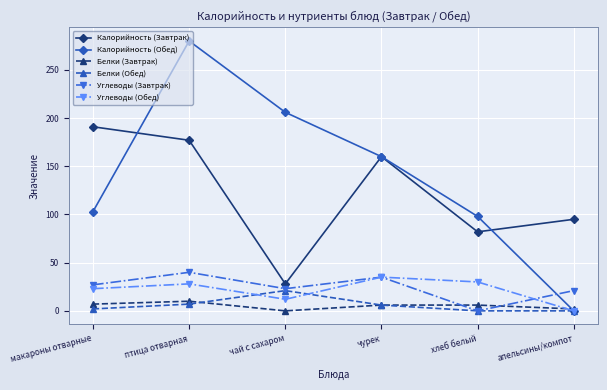

True or false: Углеводы (Обед) and Калорийность (Завтрак) cross at least once.

False